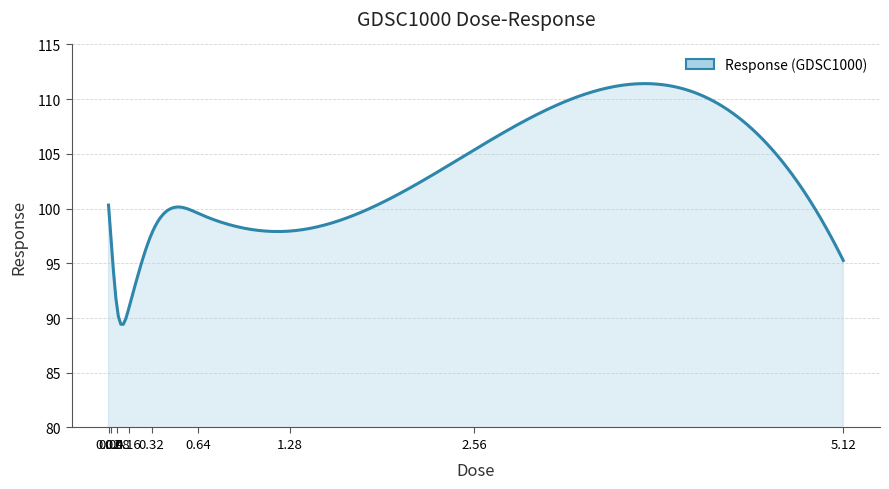

What is the smallest value displayed?

89.4